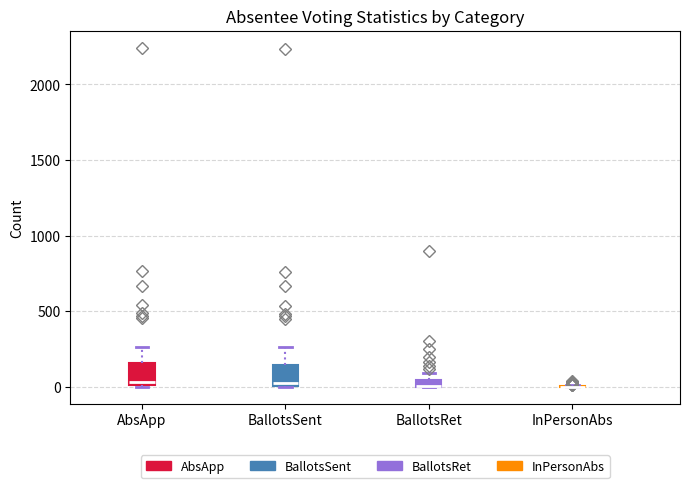

Where does the median line of the box for BallotsSent sit on the y-axis? The values are not printed on the chart, so give them approximately, as read against the axis.

50